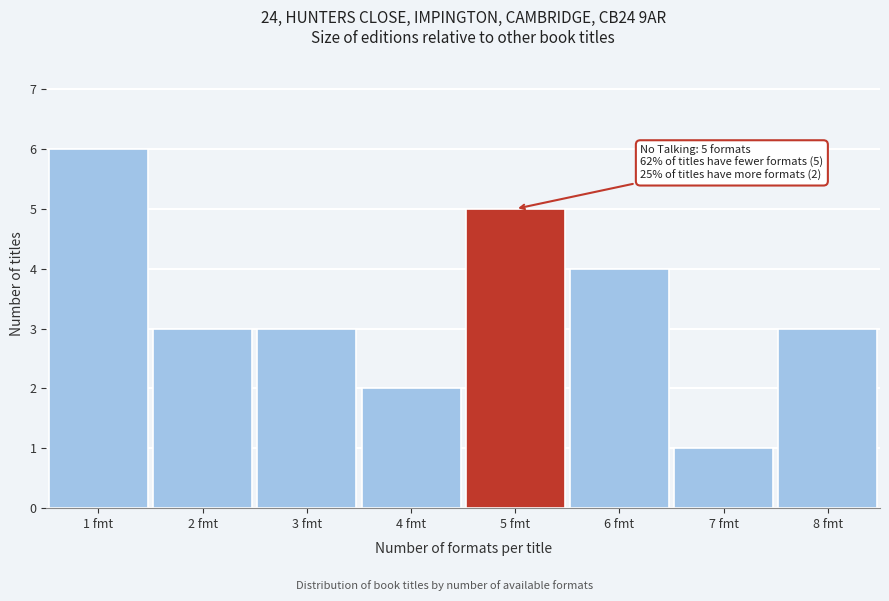

Reading left to right, what are all the values shown in this chart?

1 fmt=6	2 fmt=3	3 fmt=3	4 fmt=2	5 fmt=5	6 fmt=4	7 fmt=1	8 fmt=3